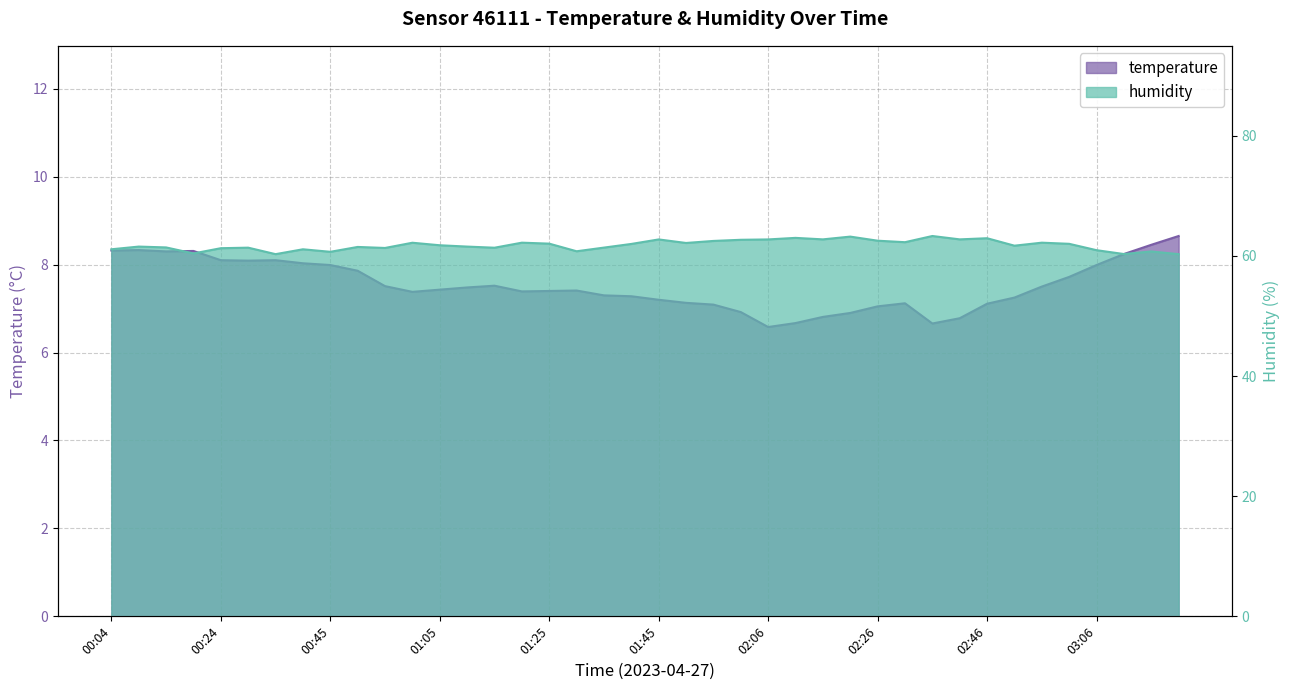

What is the difference between the maximum and minimum values in the humidity series?

3.0